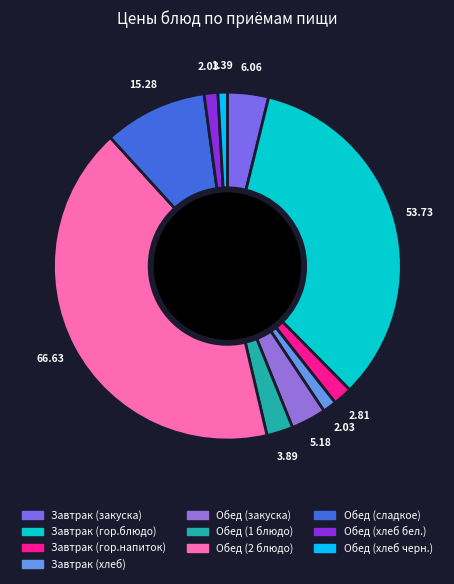

Rank the categories by value from lowest to highest.

Обед (хлеб черн.), Завтрак (хлеб), Обед (хлеб бел.), Завтрак (гор.напиток), Обед (1 блюдо), Обед (закуска), Завтрак (закуска), Обед (сладкое), Завтрак (гор.блюдо), Обед (2 блюдо)